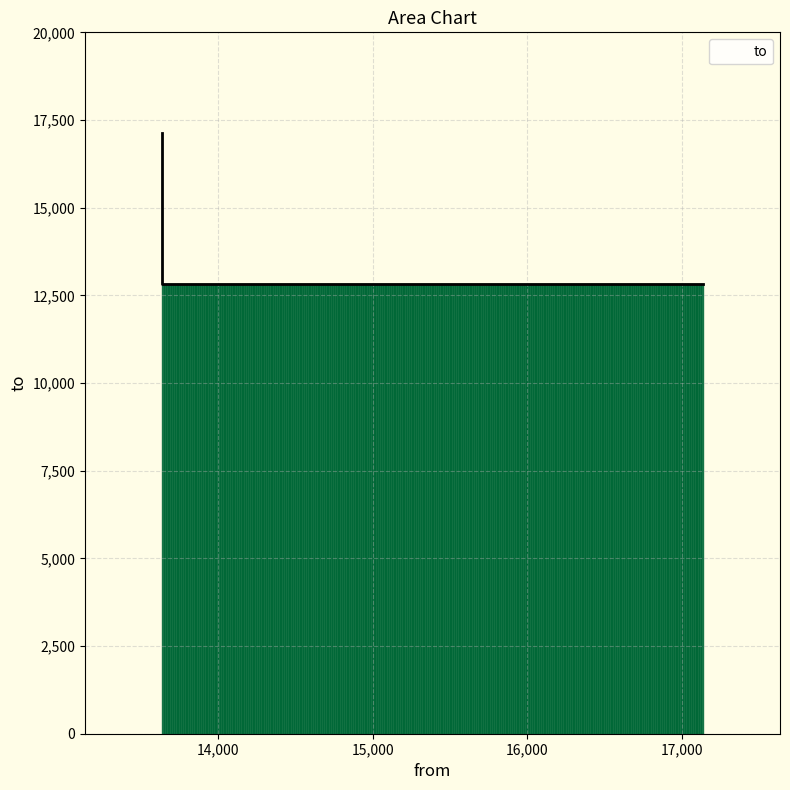

Reading left to right, transcribe all the data shown in this chart.

13635=17137	17137=12810	13635=12810